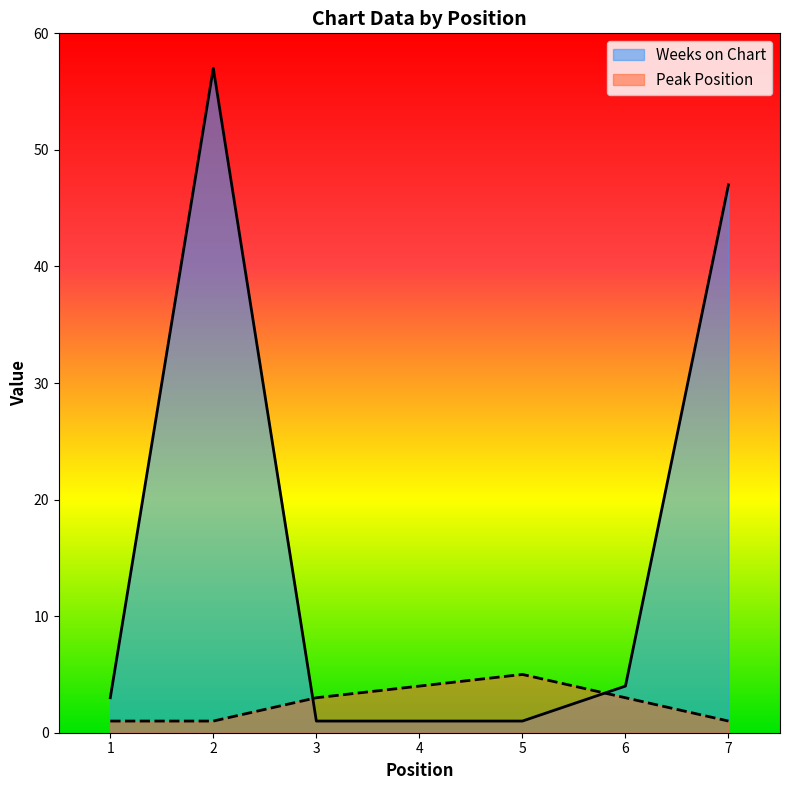

Rank the series at 2 from highest to lowest value.

Weeks on Chart, Peak Position